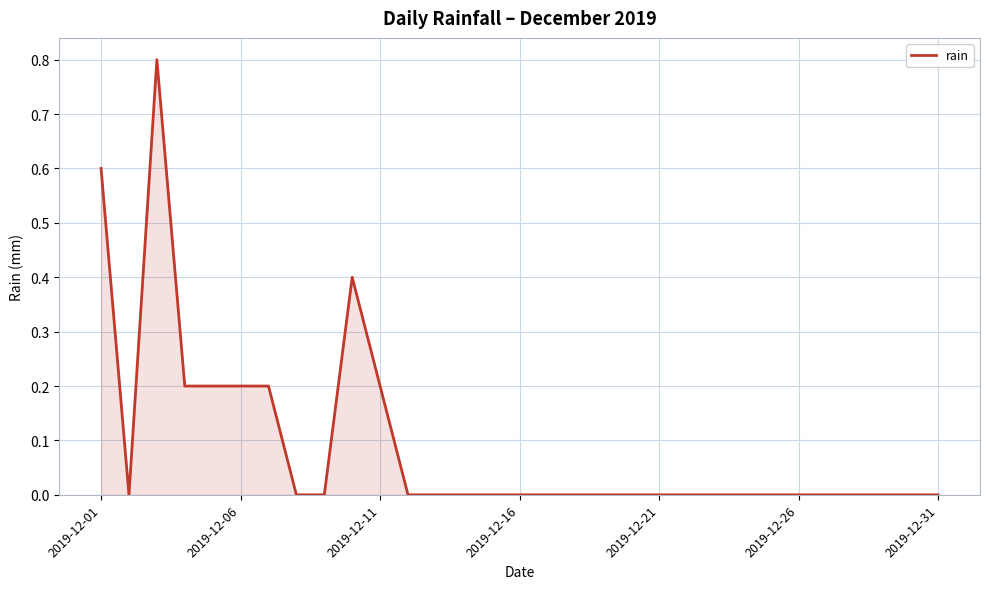

What is the maximum value shown in the chart?

0.8